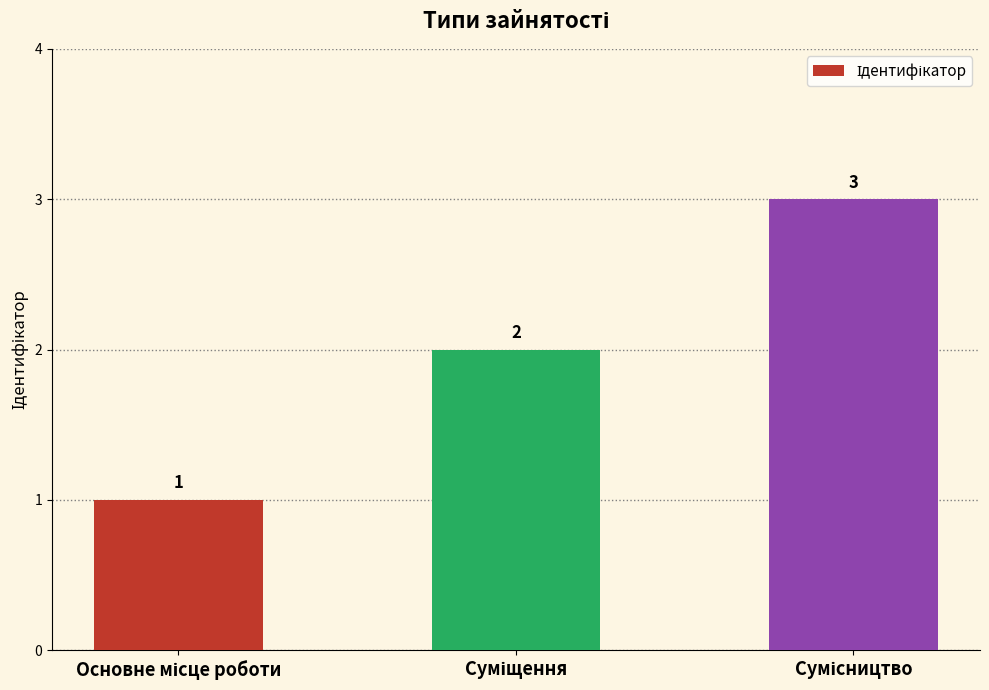

What is the sum of all values?

6